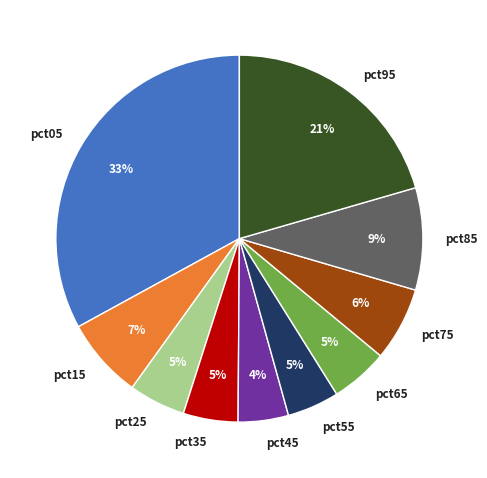

To the nearest percent, what is the difference between the largest and smallest slice percentages?

29%